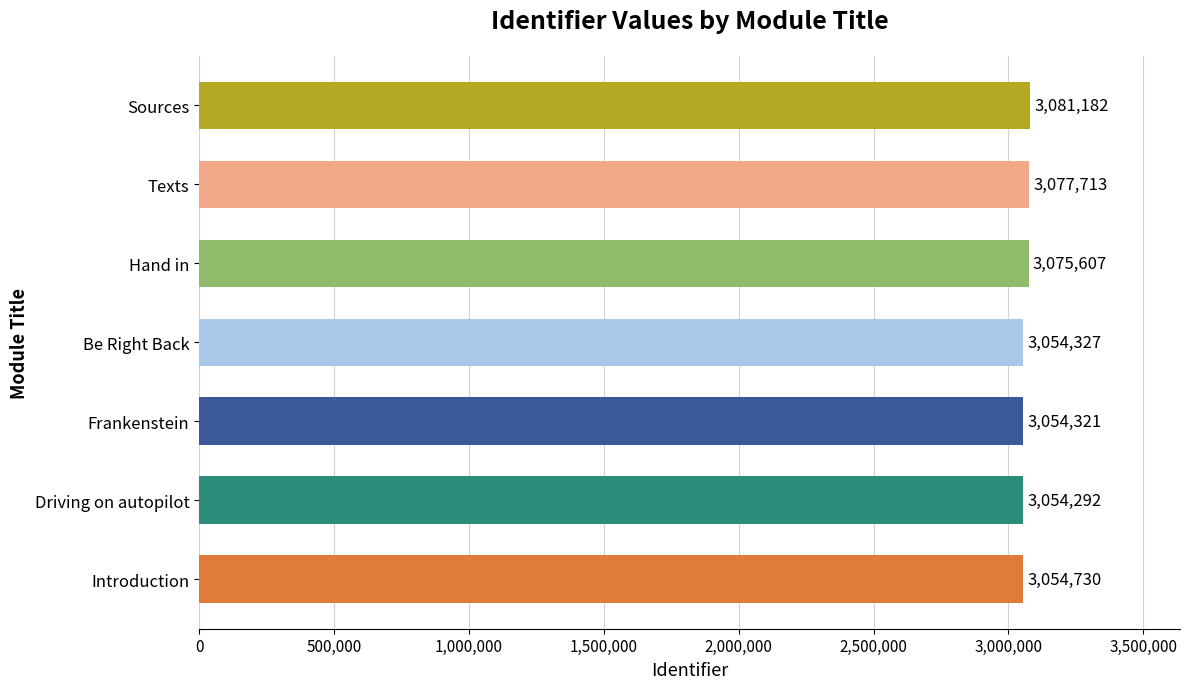

What is the smallest value displayed?

3054292